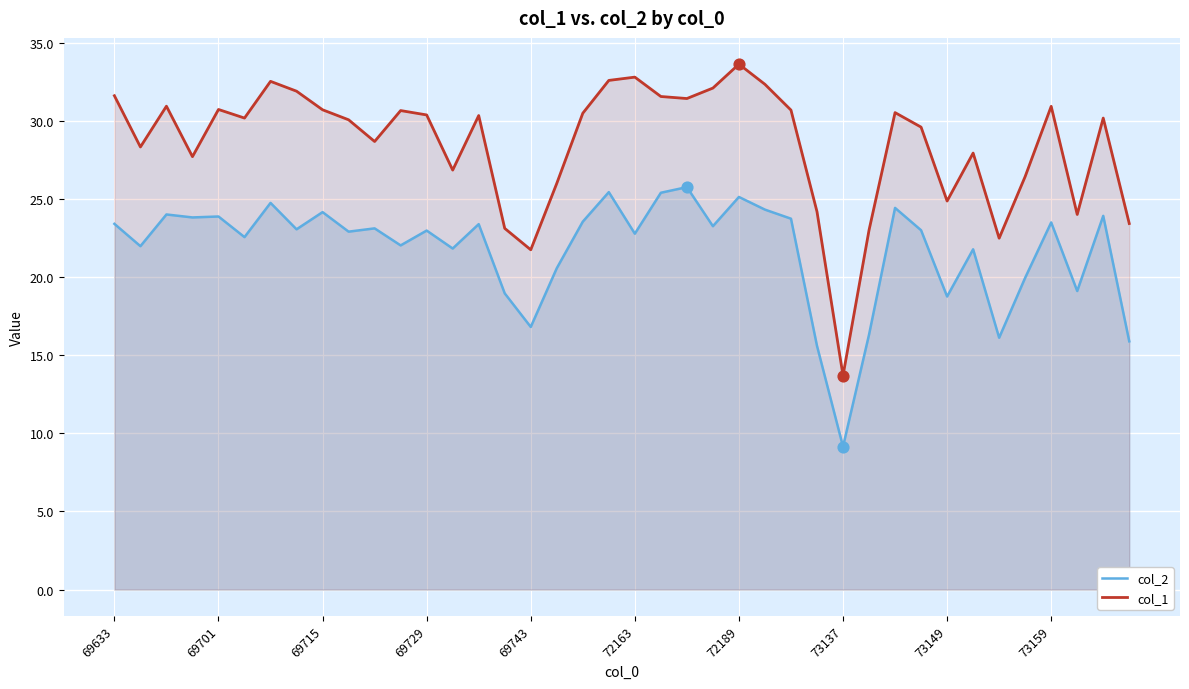

What is the total value across all series at 18?

54.0